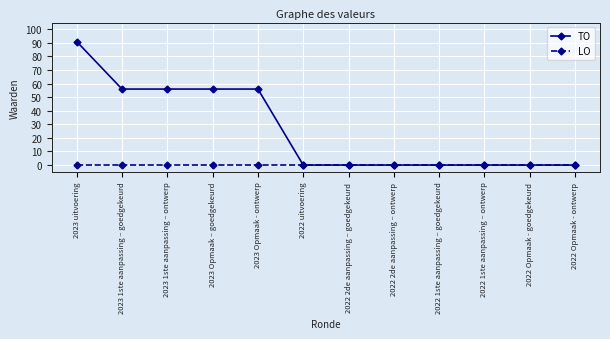

How many lines are shown in the chart?

2